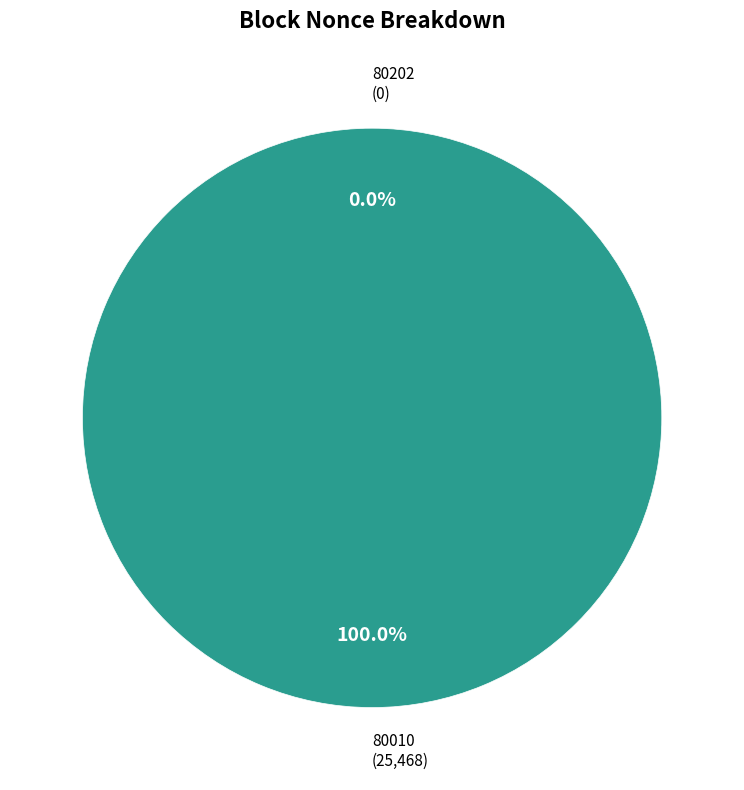

Which slice represents more than half of the pie?

80010